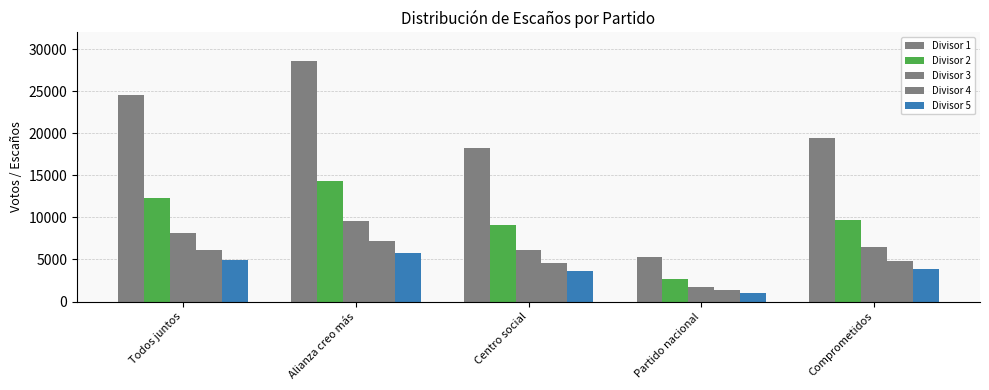

True or false: Escaños 4 has a value of 7150.0 at Alianza creo más.

True